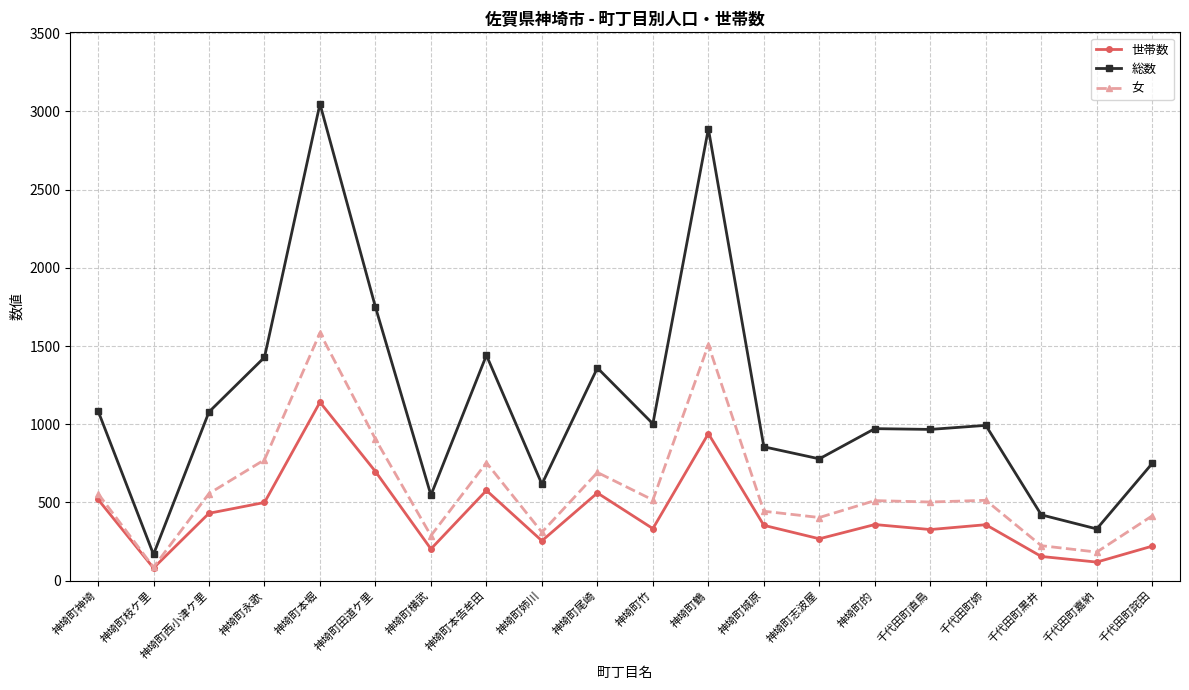

At how many categories does at least one series exceed 2971?

1